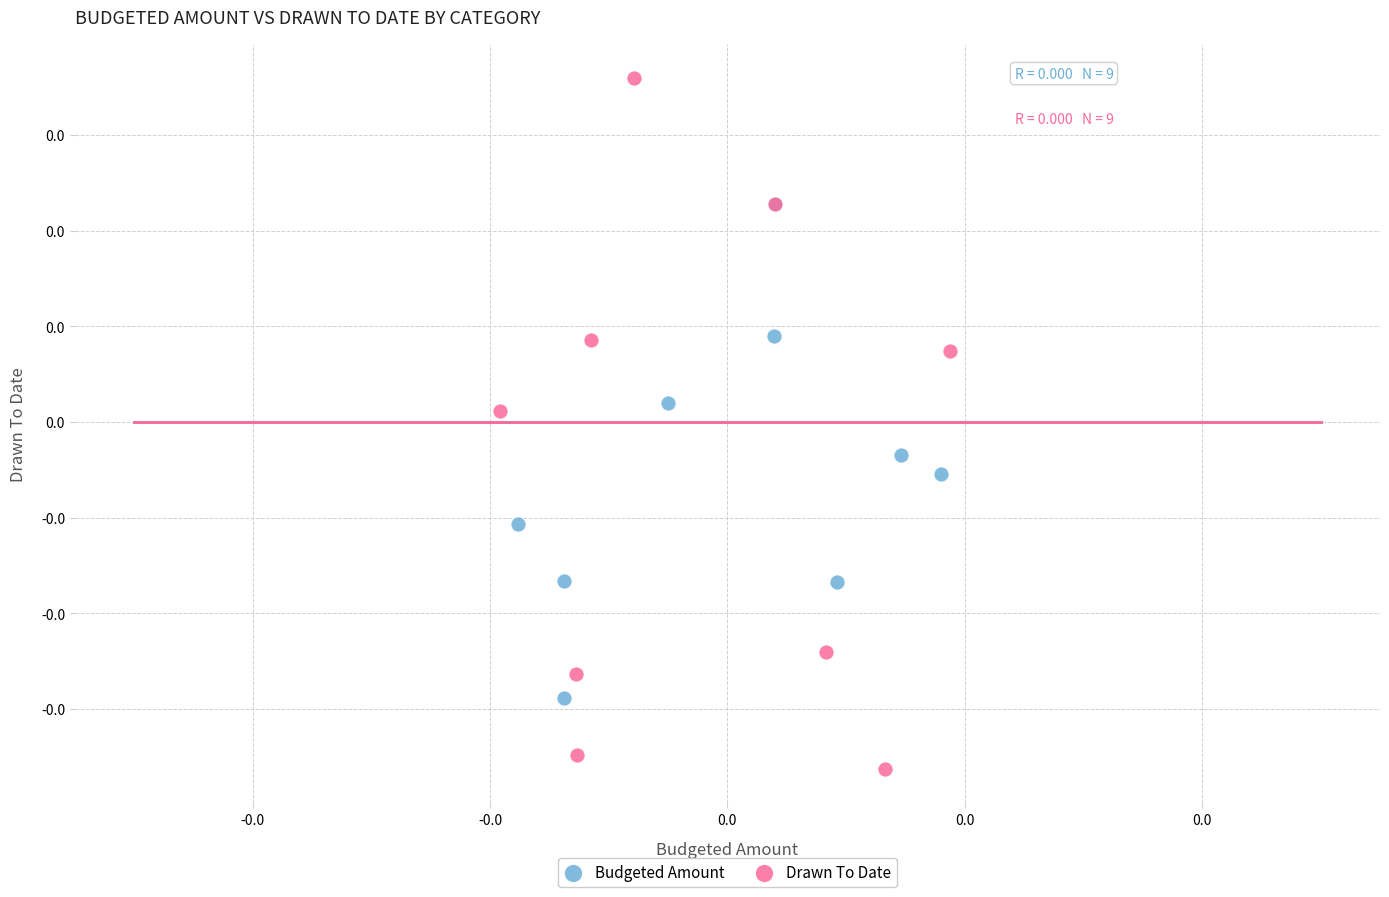

Which series has the widest spread of Y values?

Drawn To Date